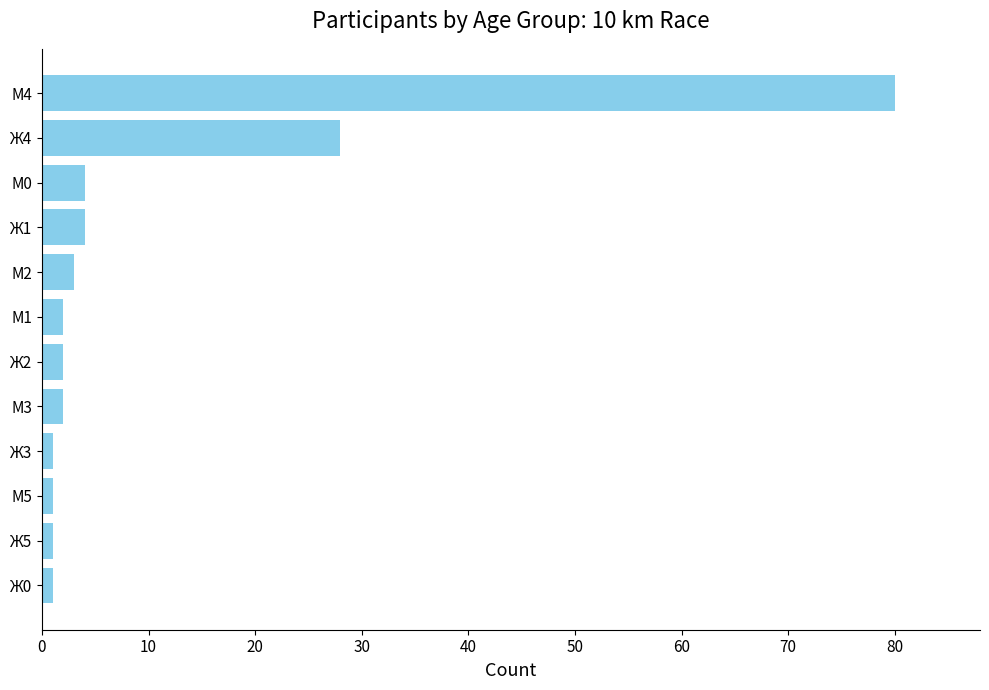

At which label is the value closest to 40?

Ж4